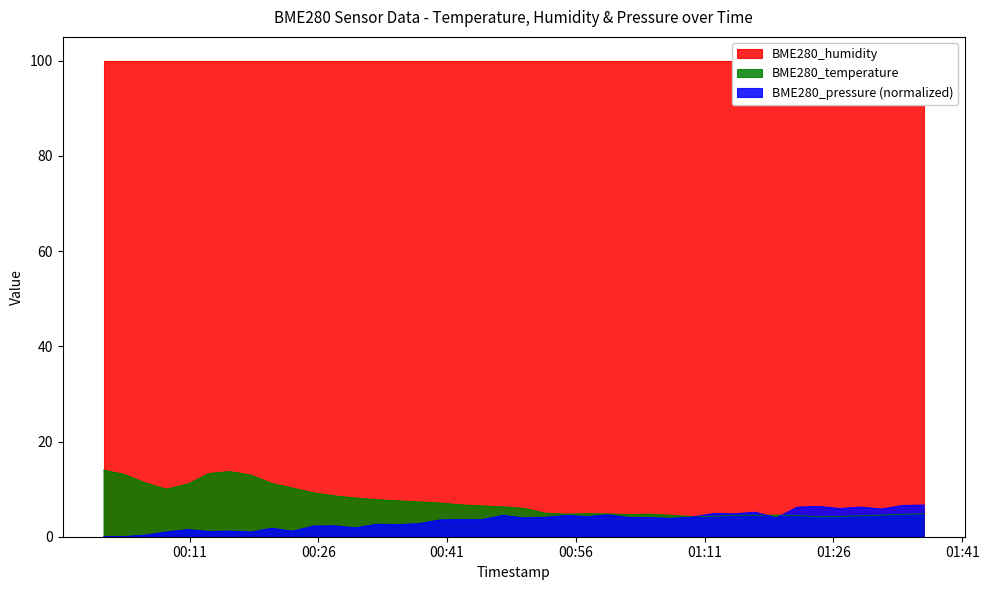

Count the number of categories in the chart.

40